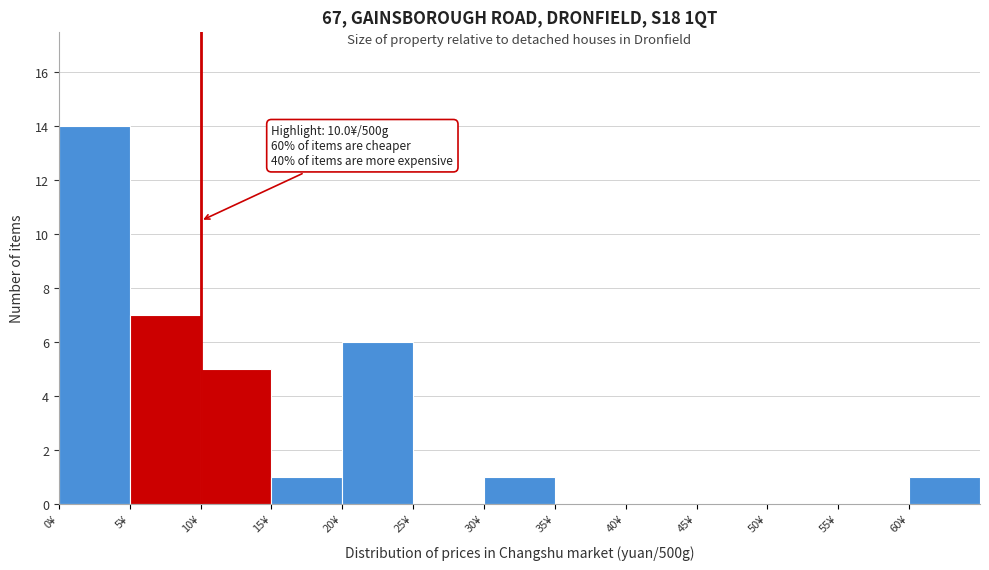

Which range on the x-axis has the tallest bar?

0 to 5